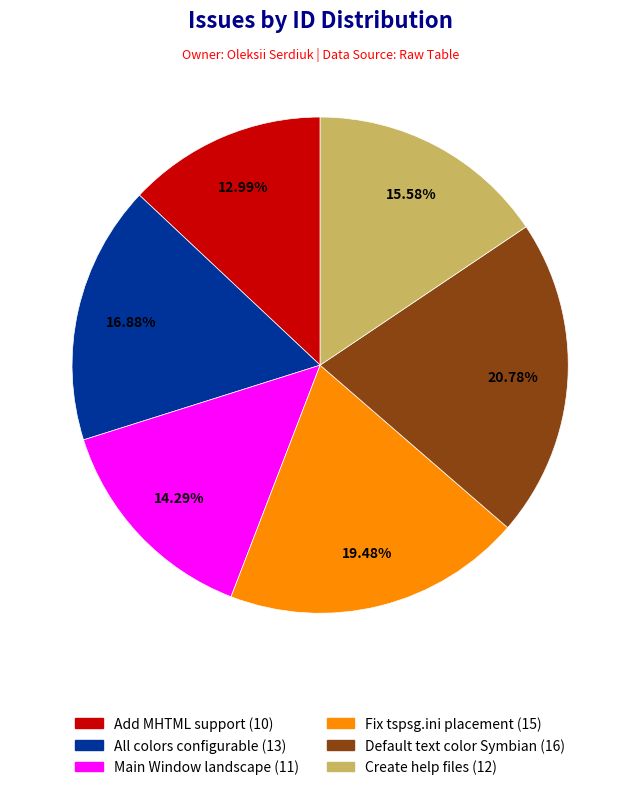

To the nearest percent, what is the difference between the largest and smallest slice percentages?

8%